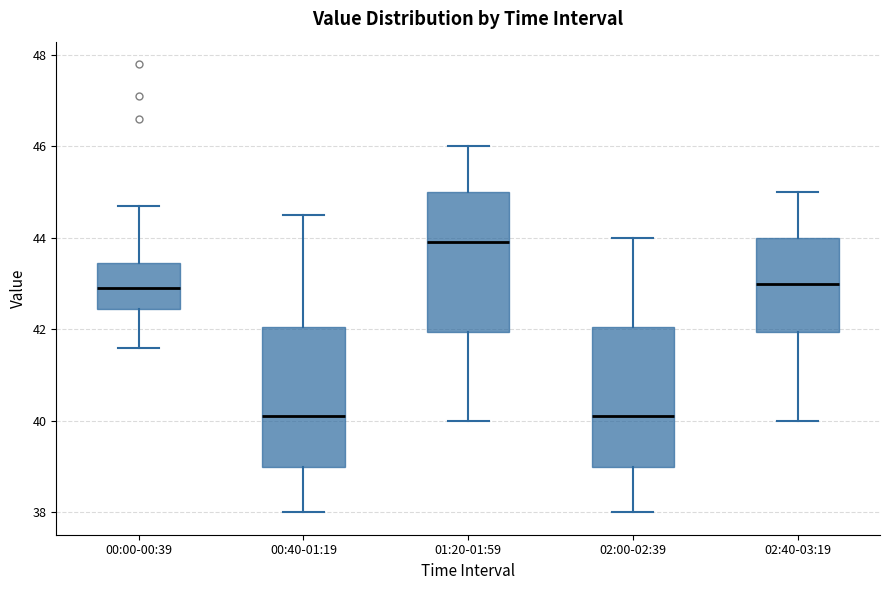

Where does the median line of the box for 02:40-03:19 sit on the y-axis? The values are not printed on the chart, so give them approximately, as read against the axis.

43.0